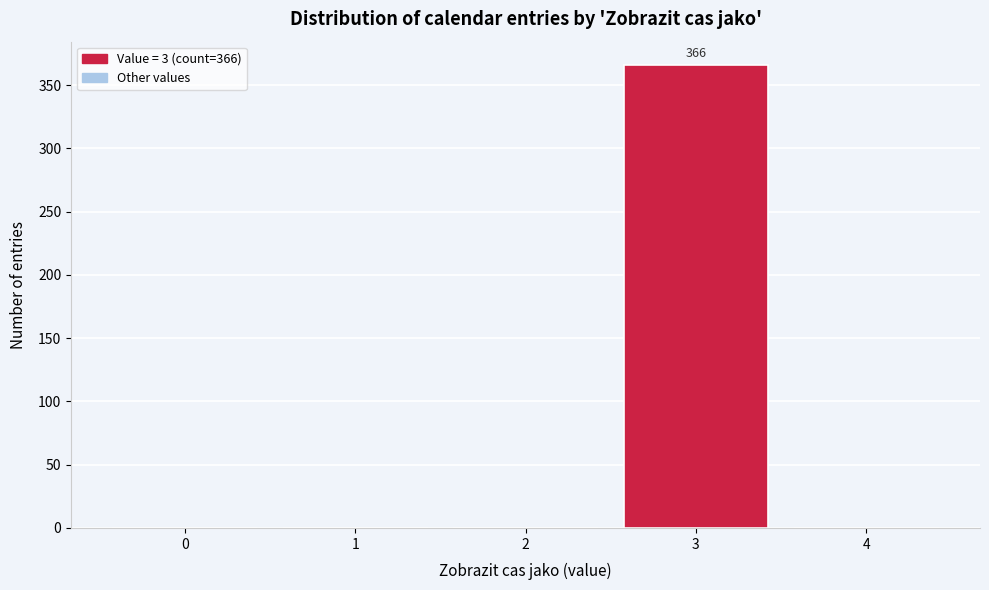

Reading left to right, what are all the values shown in this chart?

0=0	1=0	2=0	3=366	4=0